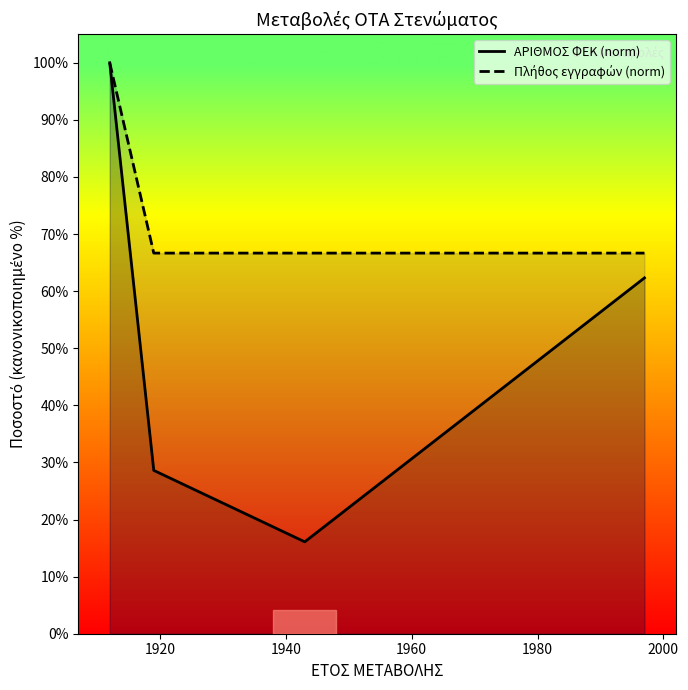

Which series has the widest spread of values?

ΑΡΙΘΜΟΣ ΦΕΚ (norm)